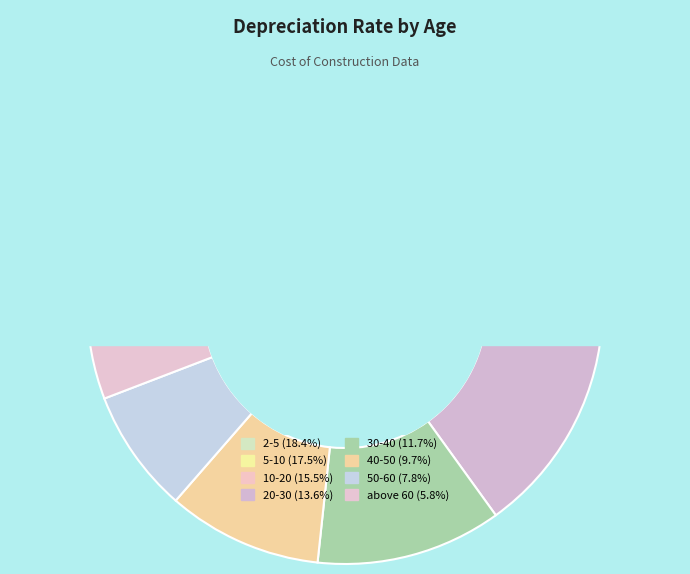

Rank the categories by value from lowest to highest.

above 60, 50-60, 40-50, 30-40, 20-30, 10-20, 5-10, 2-5